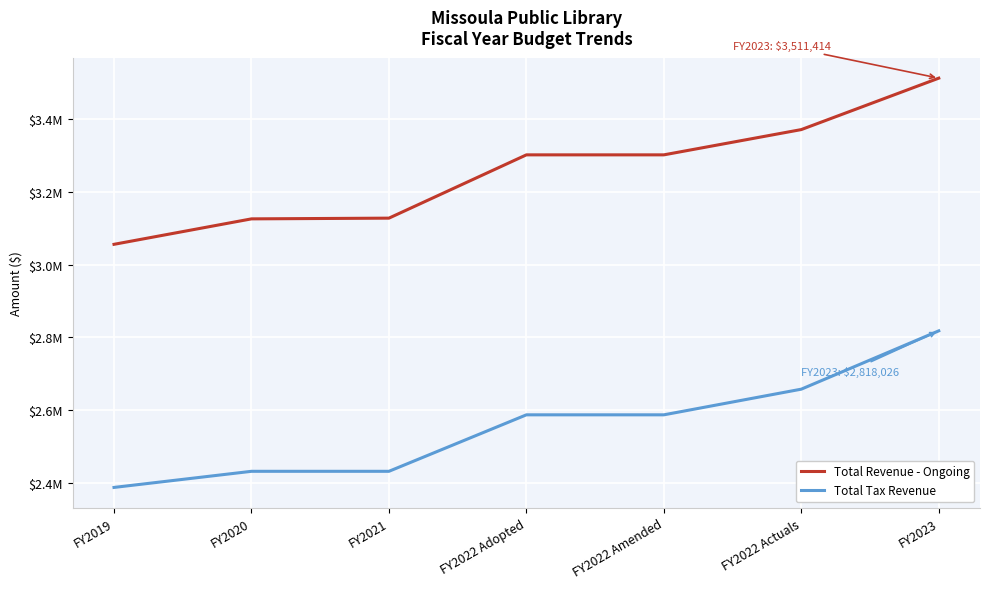

At which category is the sum across all series the highest?

FY2023